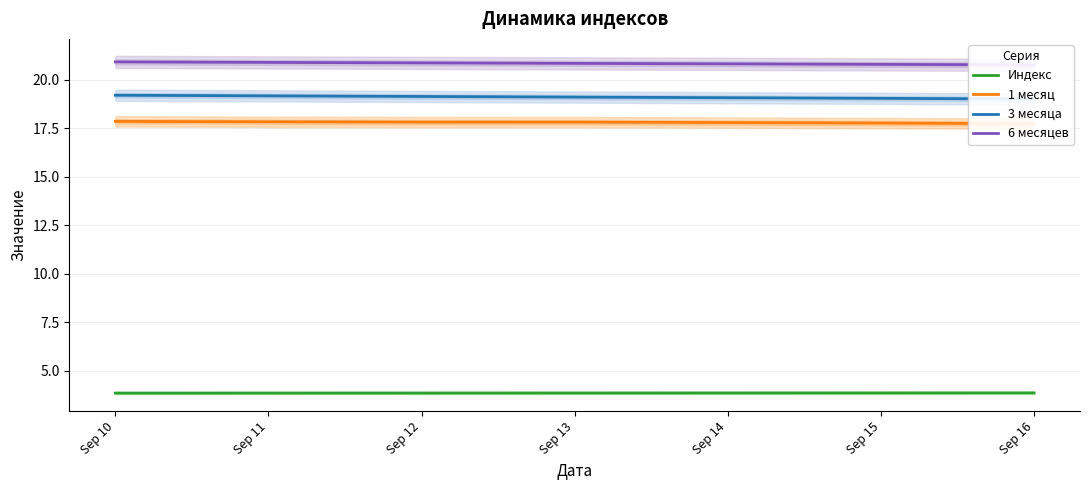

At Sep 15, list the series in order from smallest to largest.

Индекс, 1 месяц, 3 месяца, 6 месяцев